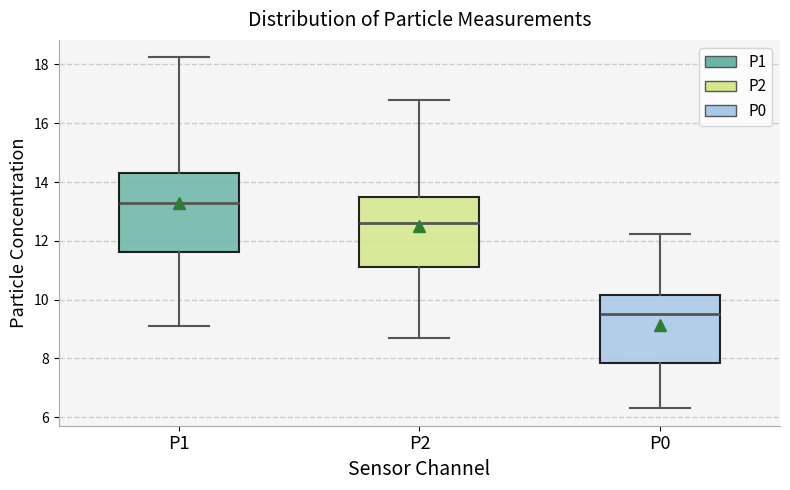

Where does the upper whisker of the box for P2 end on the y-axis? The values are not printed on the chart, so give them approximately, as read against the axis.

16.8